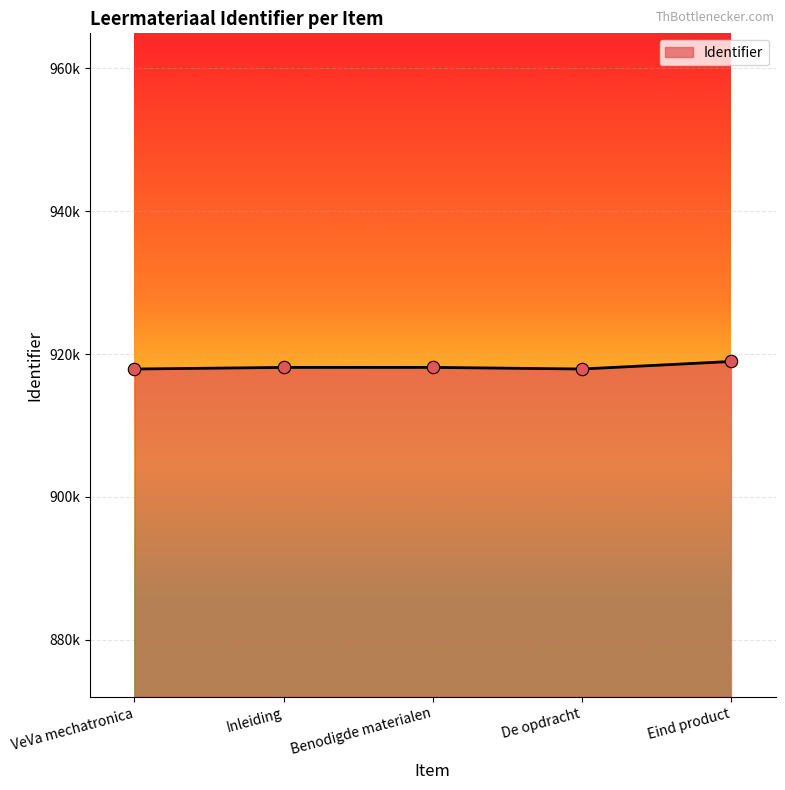

Which has a higher value, VeVa mechatronica or De opdracht?

De opdracht